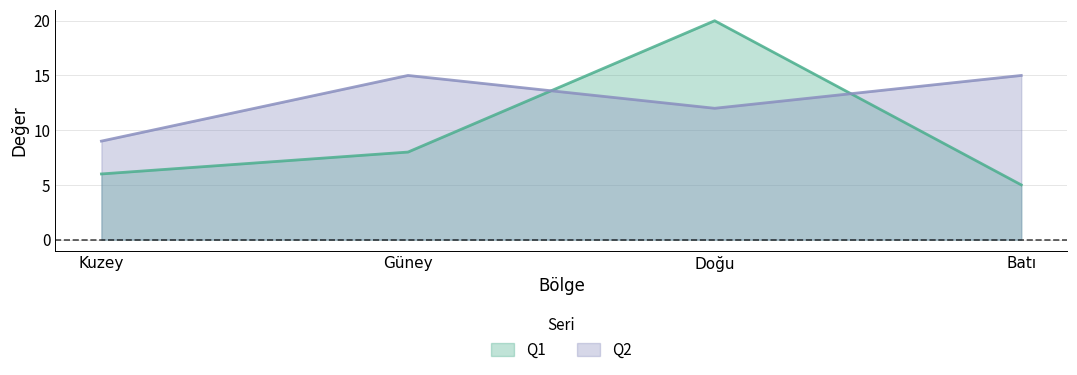

Where is the first local maximum for Q2?

Güney